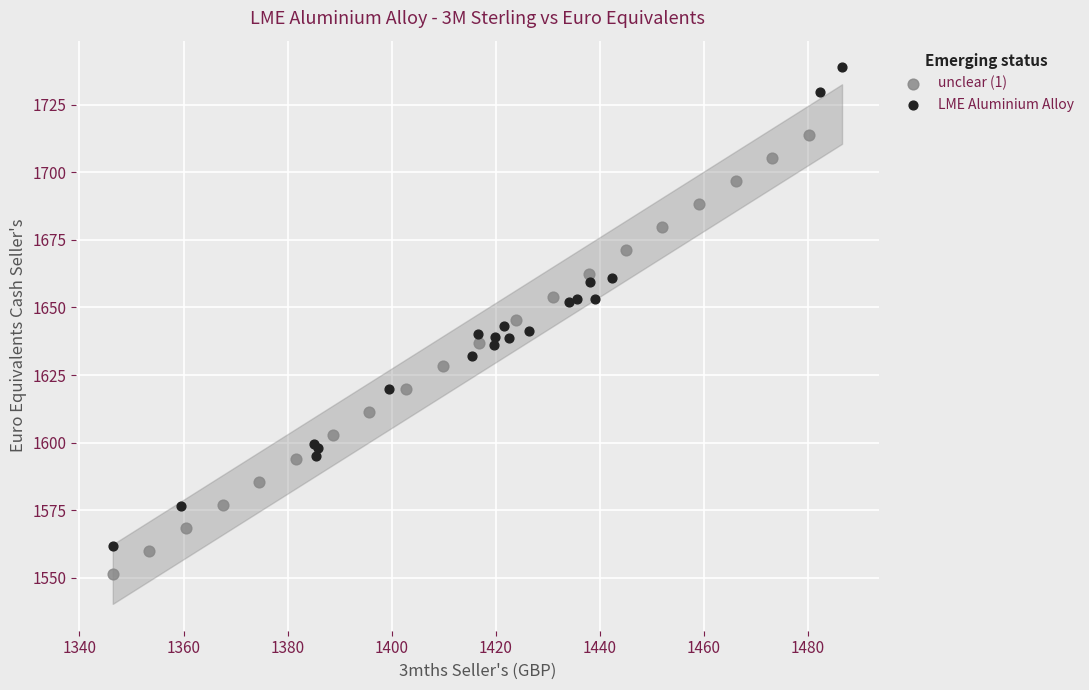

Which series reaches the minimum Y coordinate?

unclear (1)